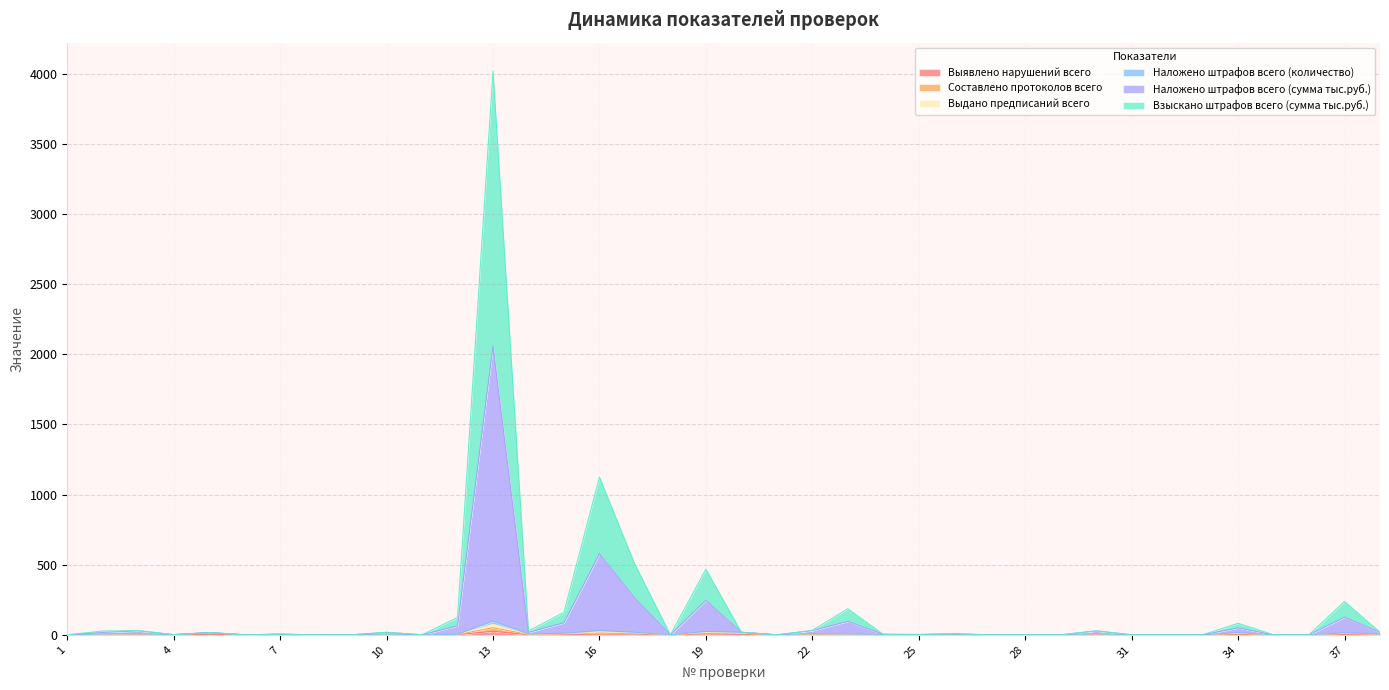

What is the sum of all Взыскано штрафов всего (сумма тыс.руб.) values?

3767.0